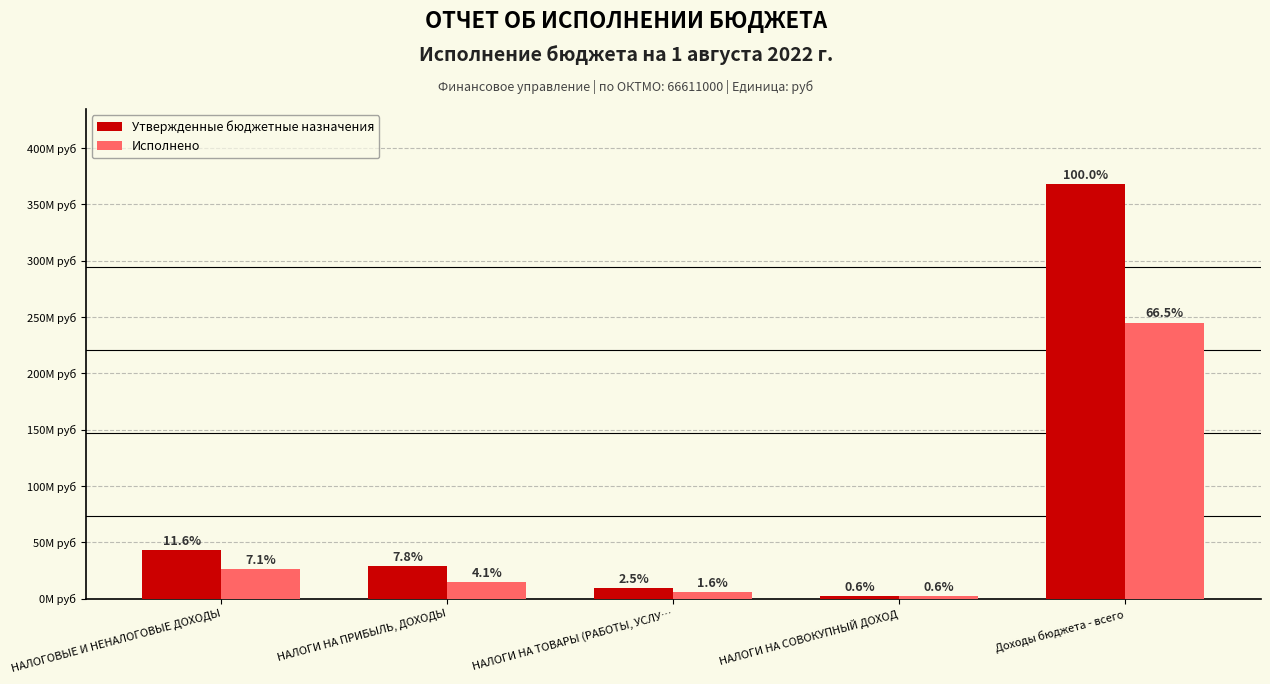

Does the chart contain stacked bars?

No